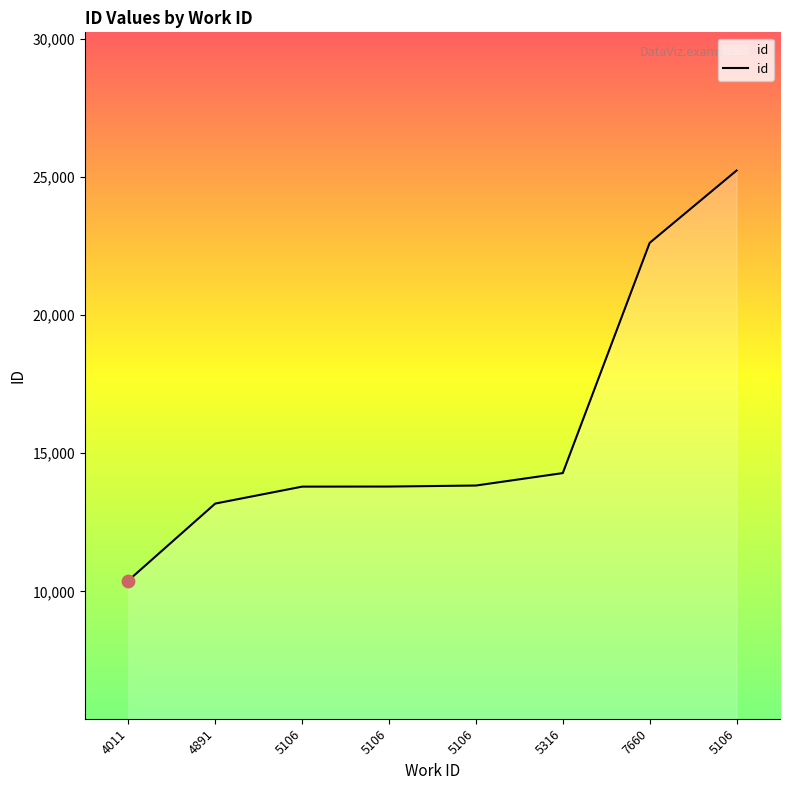

How many lines are shown in the chart?

1